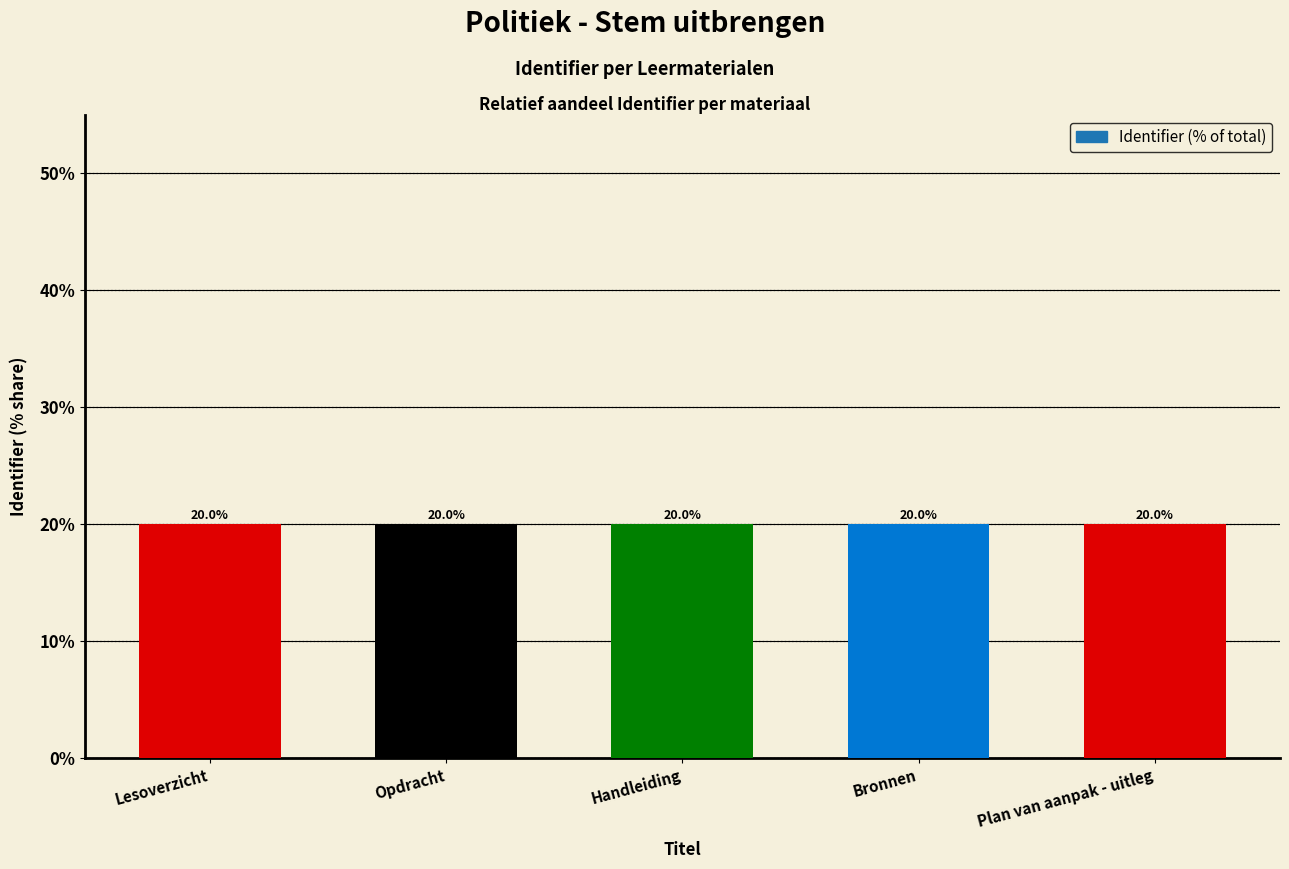

Approximately how many times larger is the value at Handleiding compared to Plan van aanpak - uitleg?

1.0